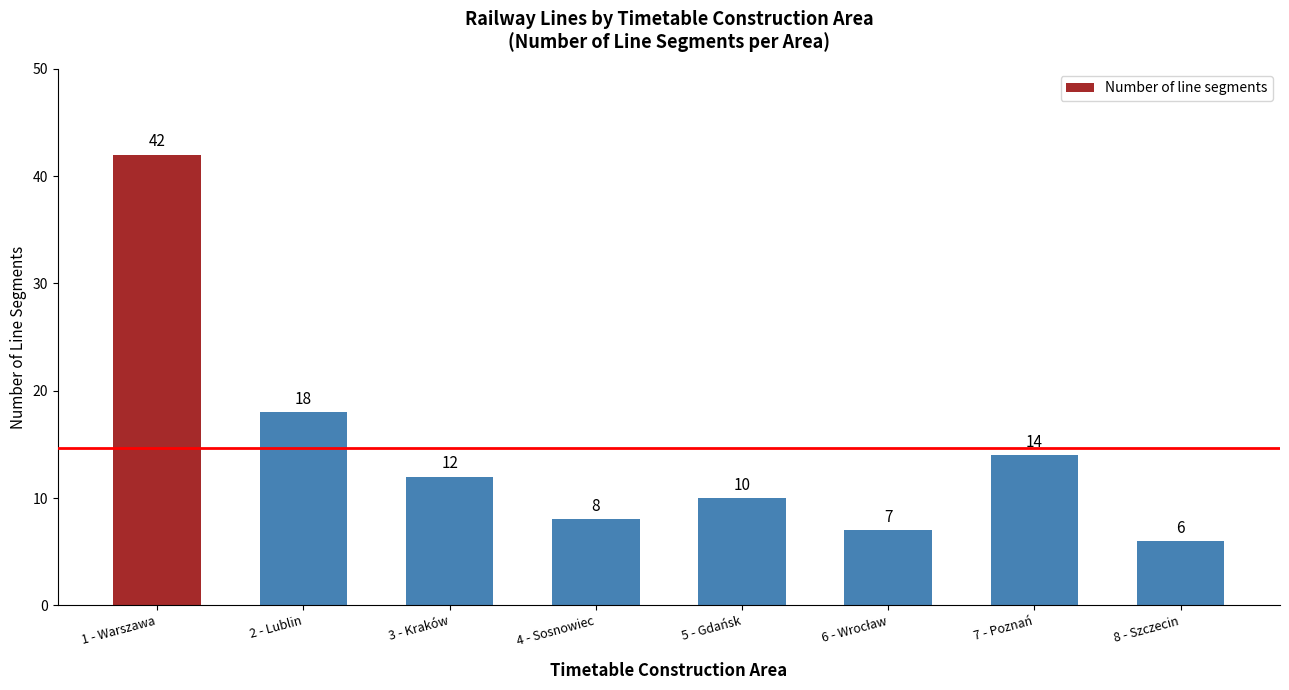

Reading right to left, list all the values displayed in this chart.

6	14	7	10	8	12	18	42